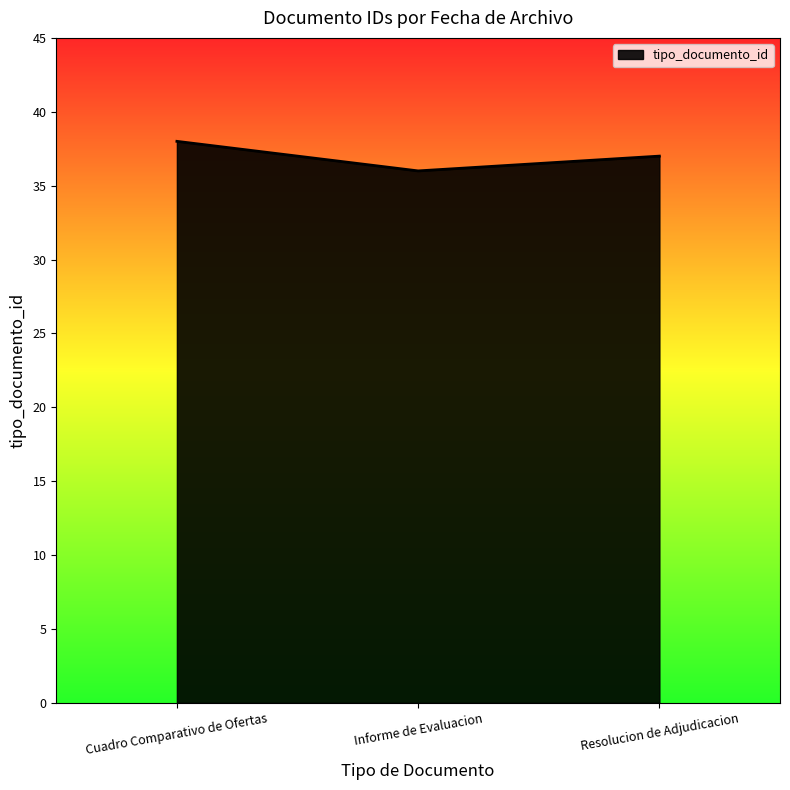

What position from the right is Cuadro Comparativo de Ofertas?

3